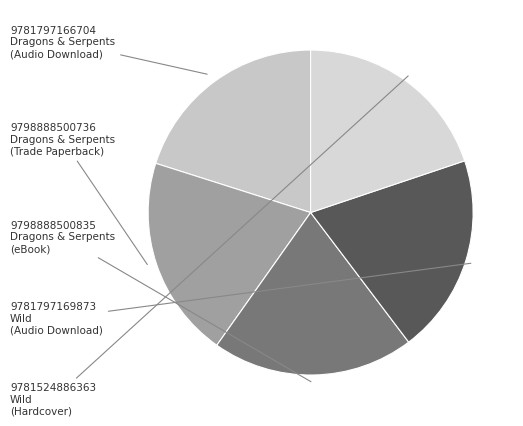

What is the smallest slice in the pie chart?

9781797169873
Wild
(Audio Download)